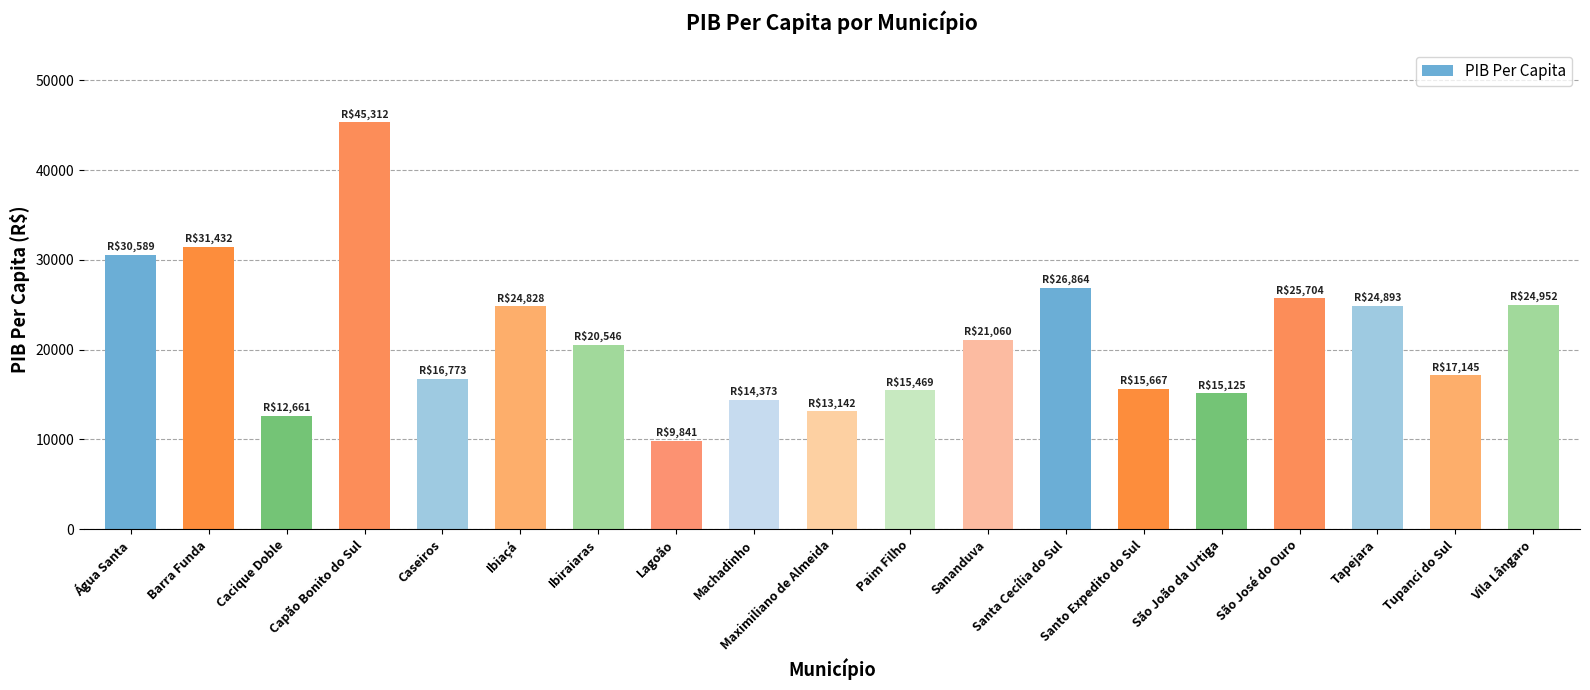

What is the smallest value displayed?

9841.1